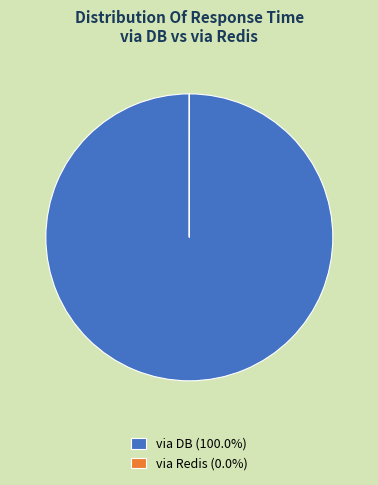

Is there any slice that represents more than half of the pie?

Yes